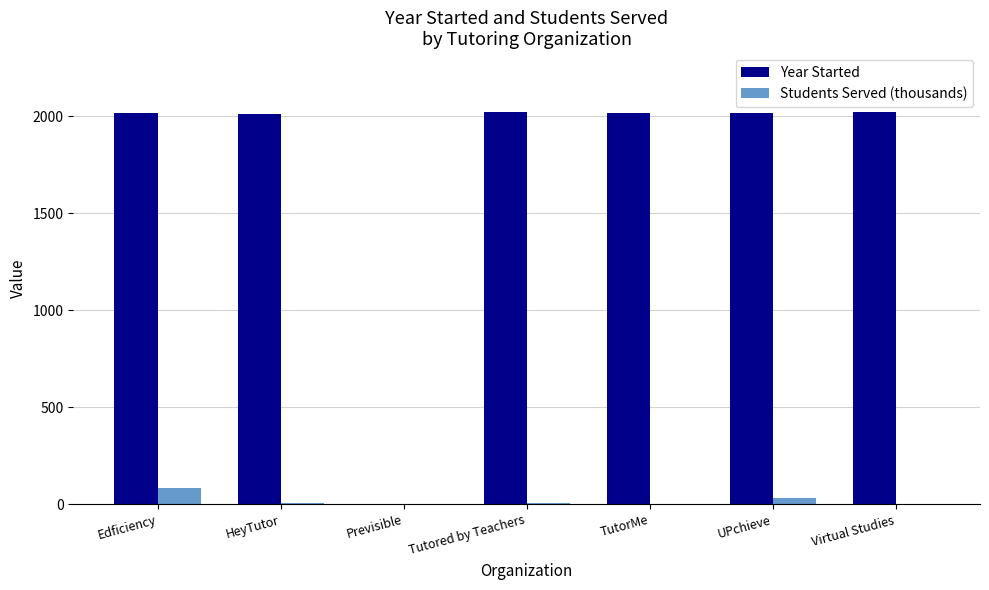

True or false: Year Started has a value of 2018.0 at UPchieve.

True